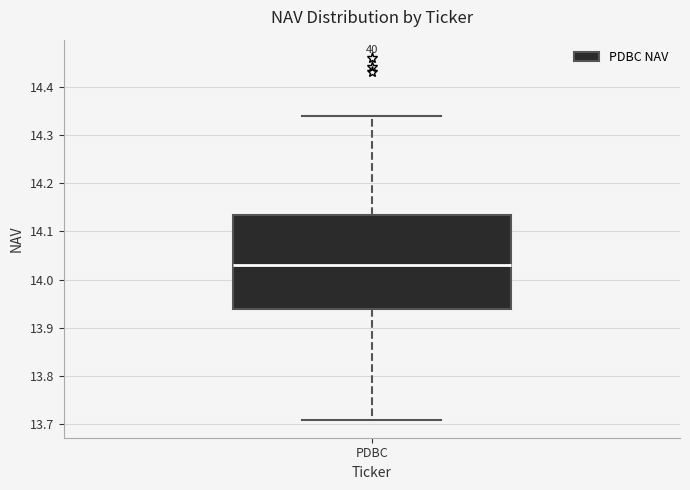

Where does the upper whisker of the box for PDBC end on the y-axis? The values are not printed on the chart, so give them approximately, as read against the axis.

14.34